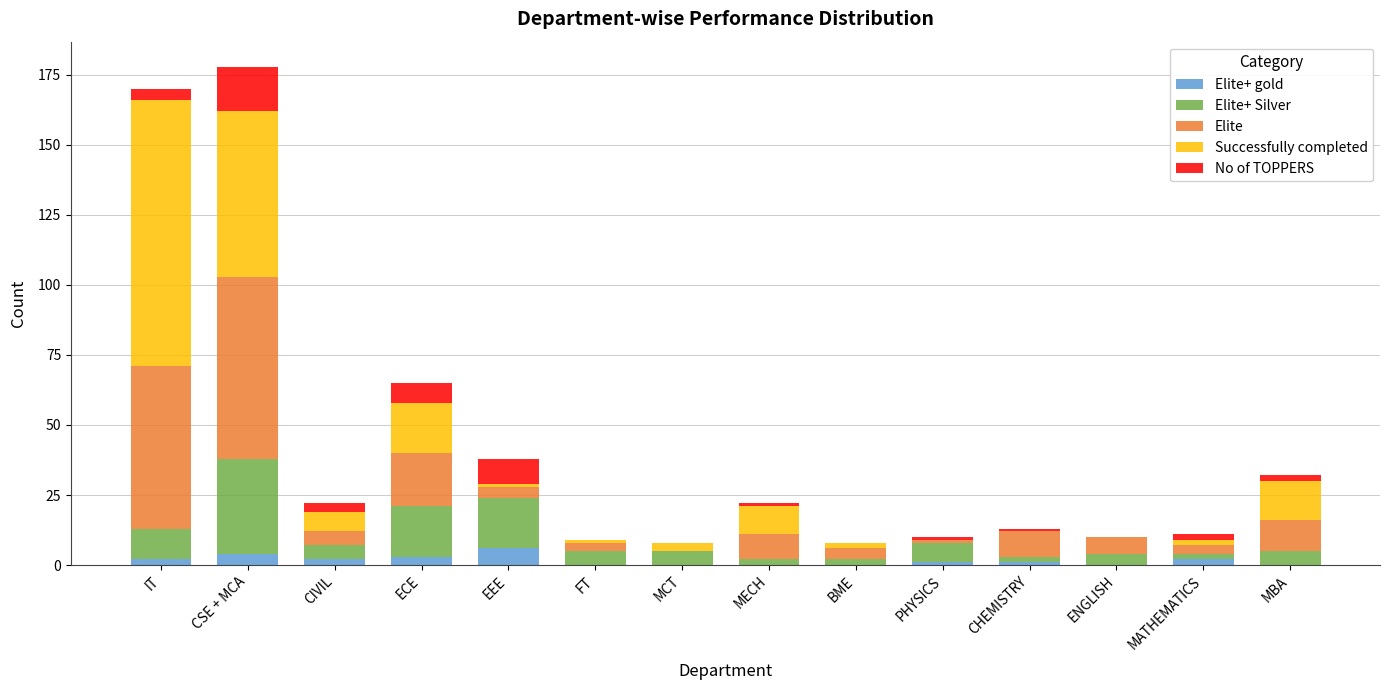

Does the chart contain stacked bars?

Yes